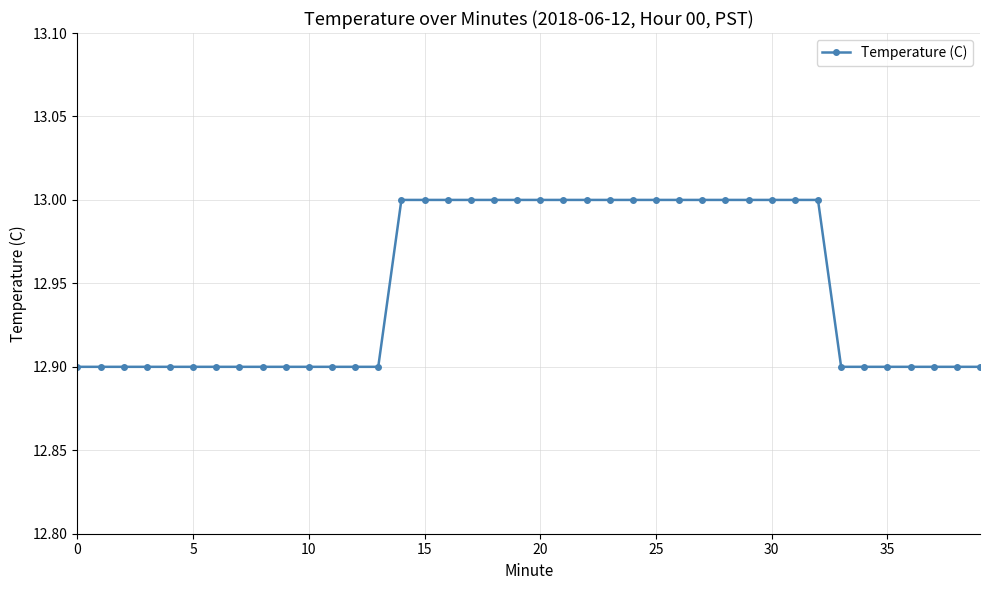

What is the value of the 40th point from the left?

12.9